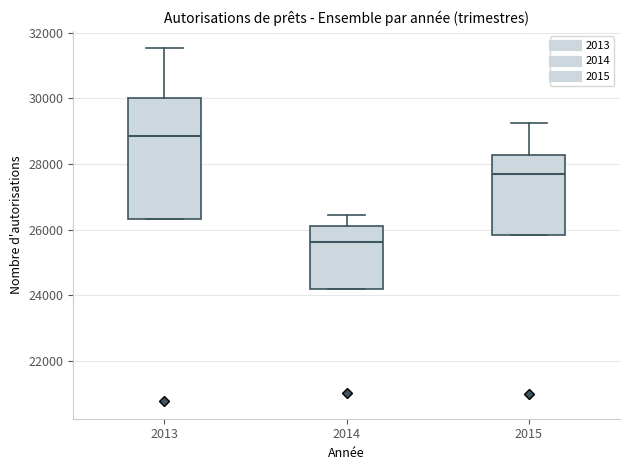

Which box is the tallest, from its lower edge to its upper edge?

2013